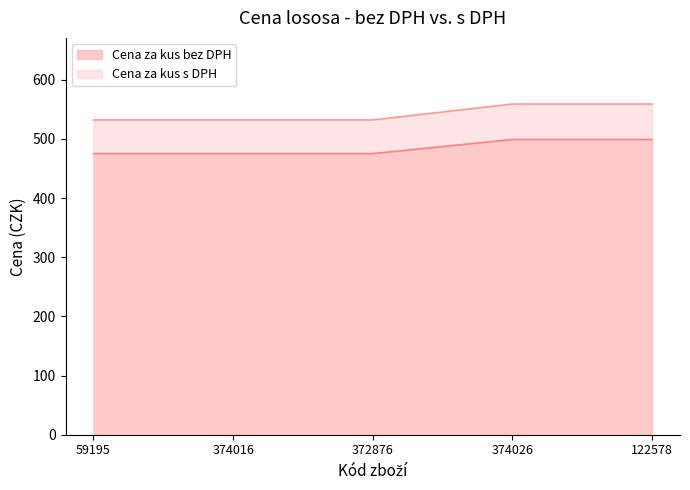

What is the spread (max minus min) of values at 374016?

57.0